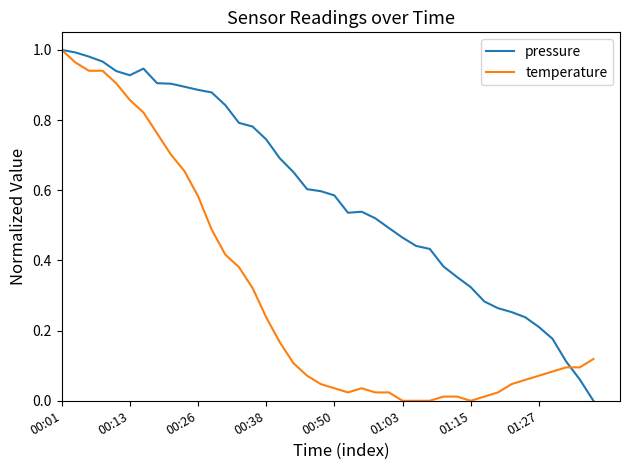

Which series has the largest total across all categories?

pressure